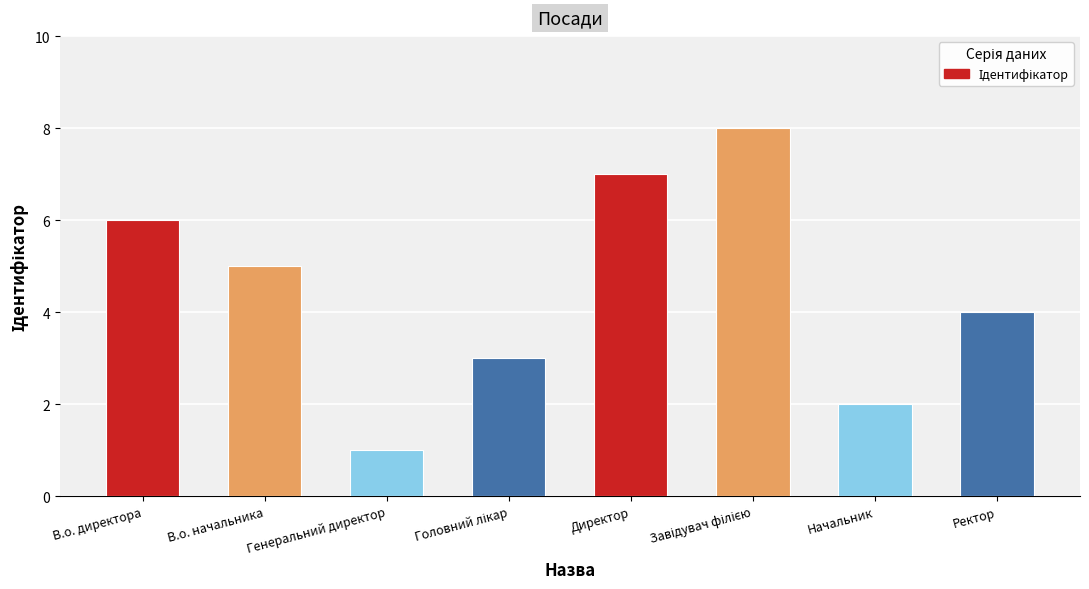

Approximately how many times larger is the value at В.о. начальника compared to Директор?

0.7